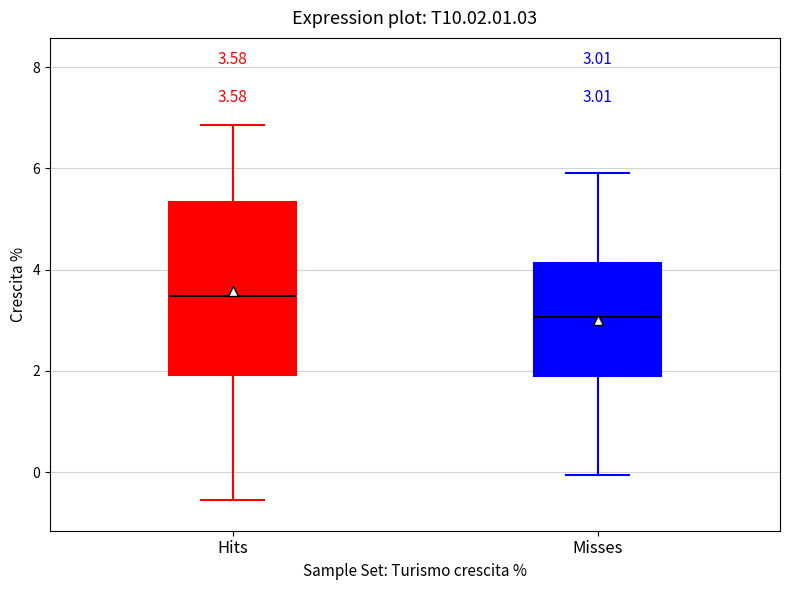

Which box's median line is the highest?

Hits